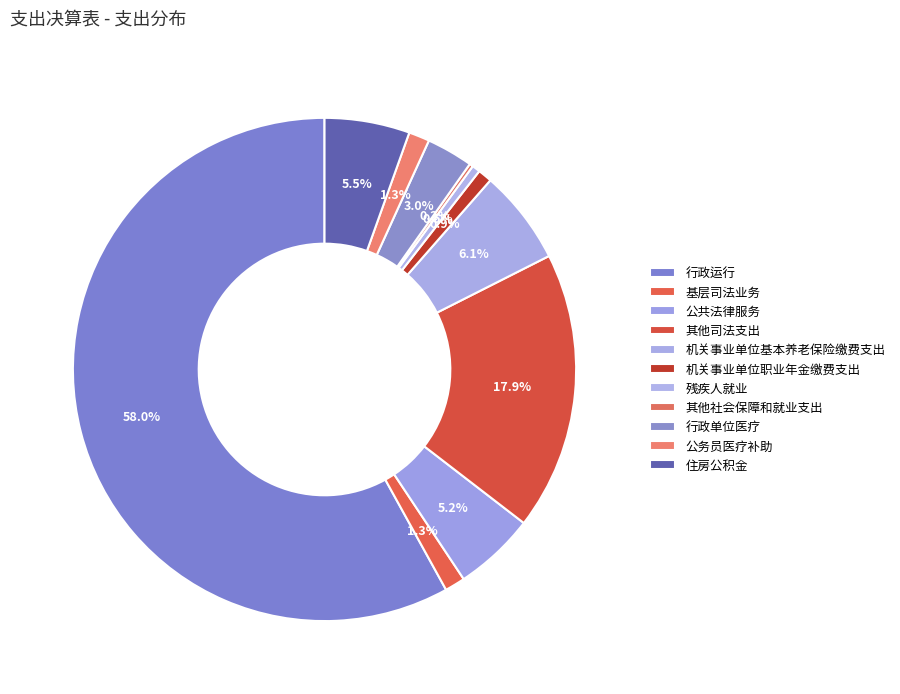

What percentage is the 残疾人就业 slice, to the nearest percent?

1%